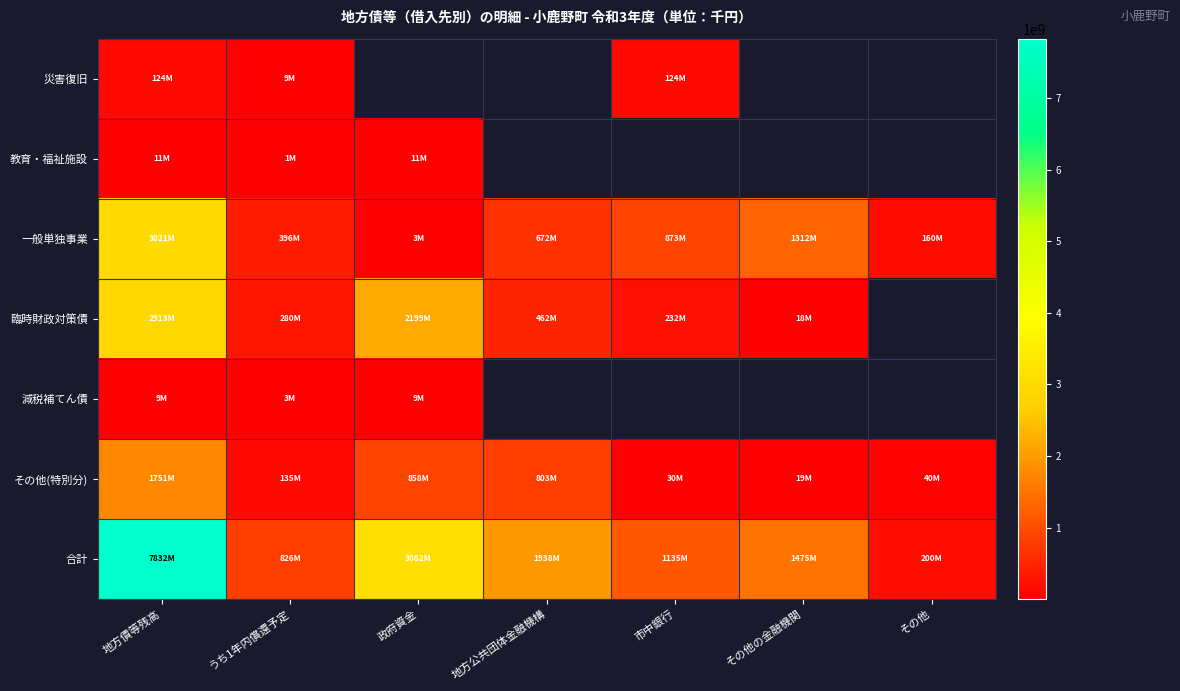

Which series changed the most between その他の金融機関 and その他?

合計